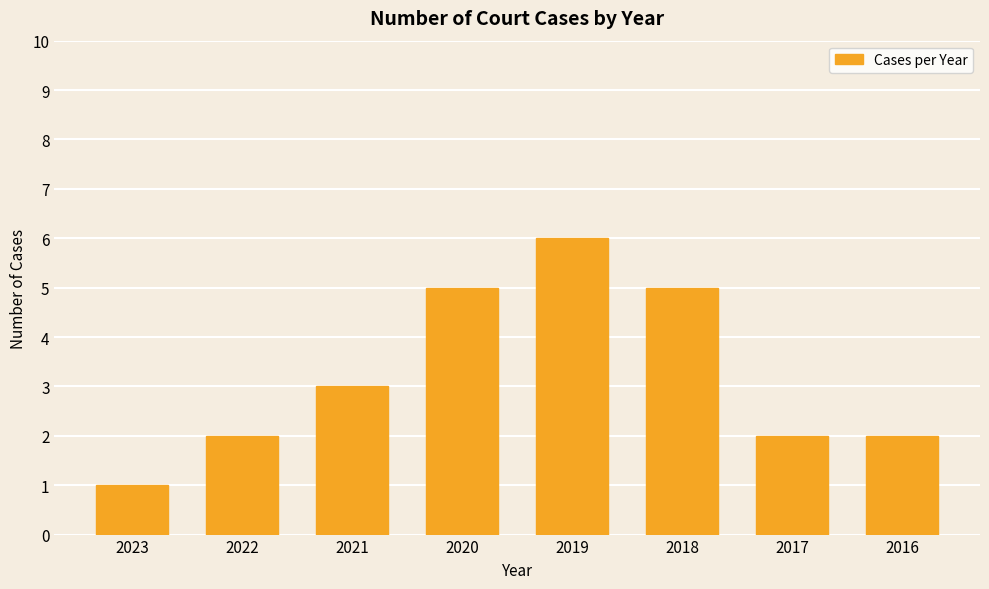

Which category has the highest value across all series?

2019